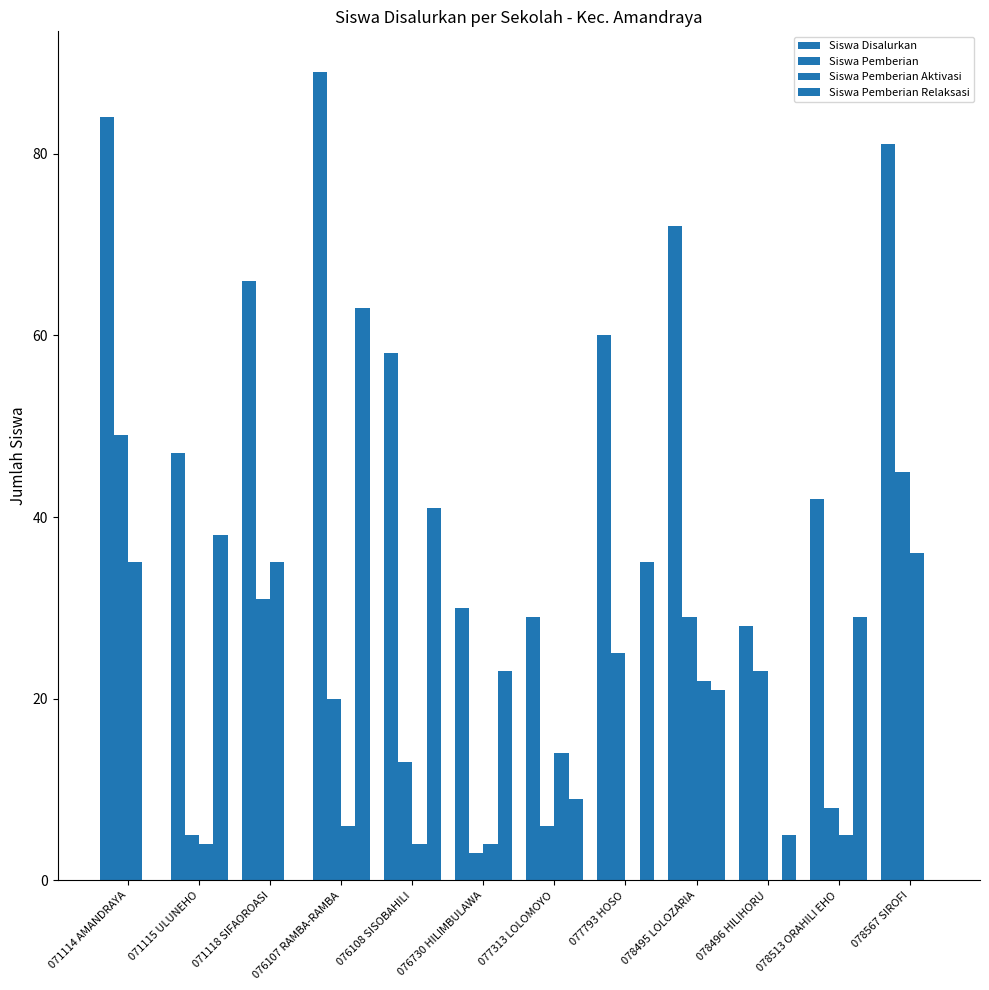

At which label is Siswa Disalurkan closest to 58?

076108 SISOBAHILI